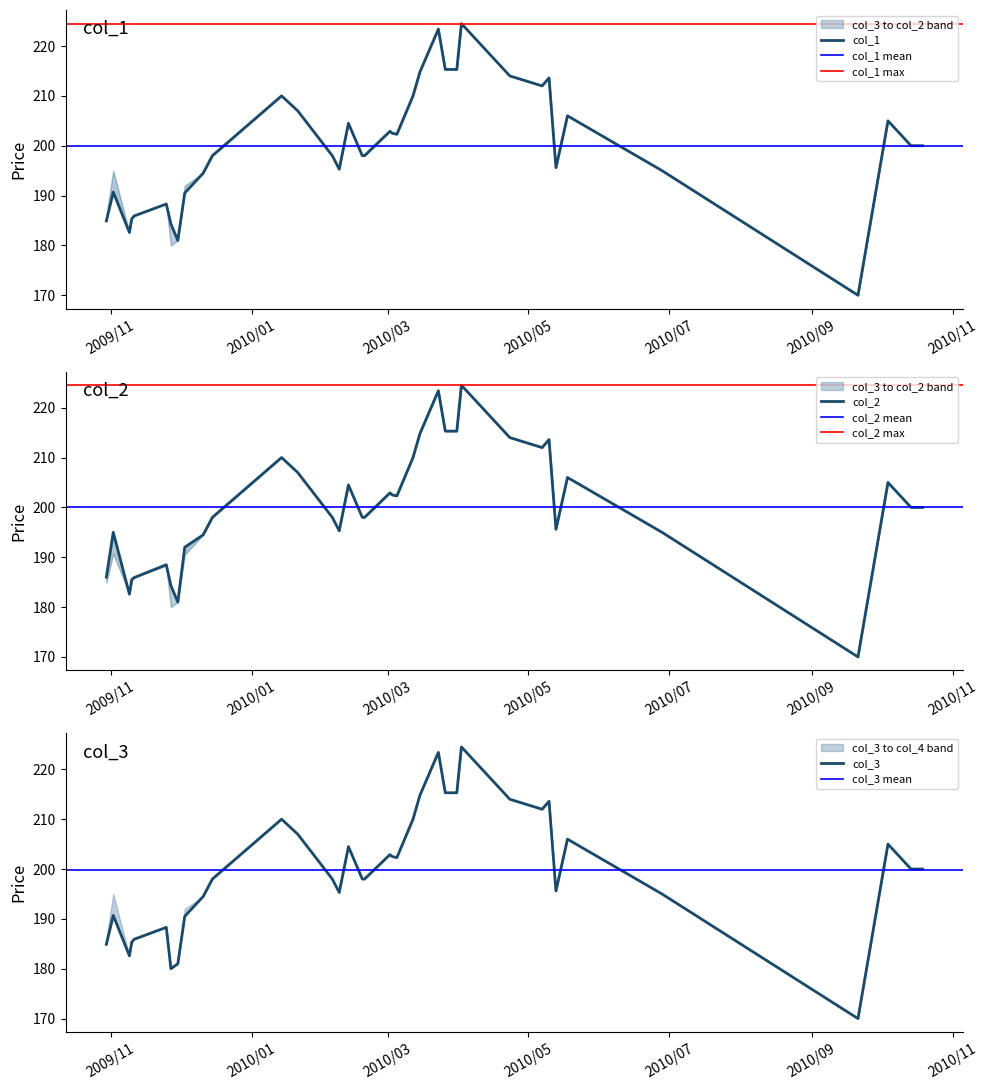

Which series has the largest total across all categories?

col_2